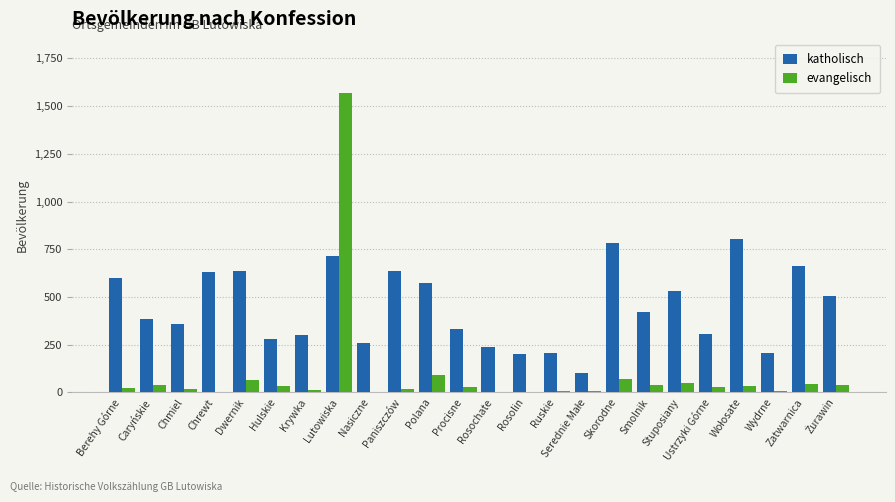

What is the sum of all evangelisch values?

2202